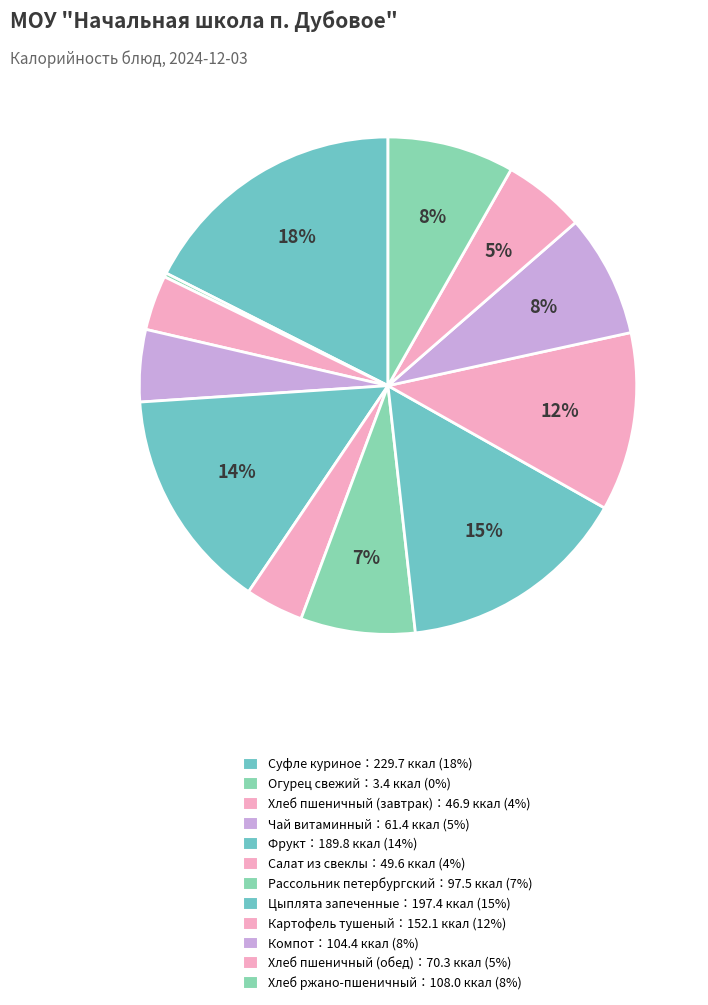

How many slices are in this pie chart?

12